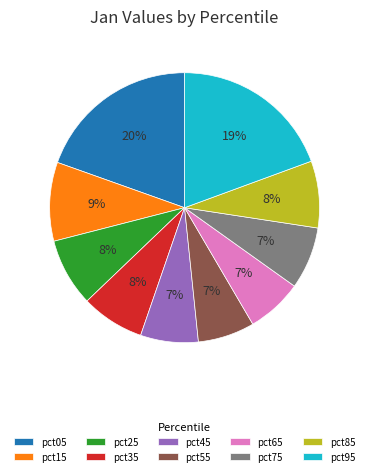

Do pct75 and pct95 together represent more than half of the pie?

No